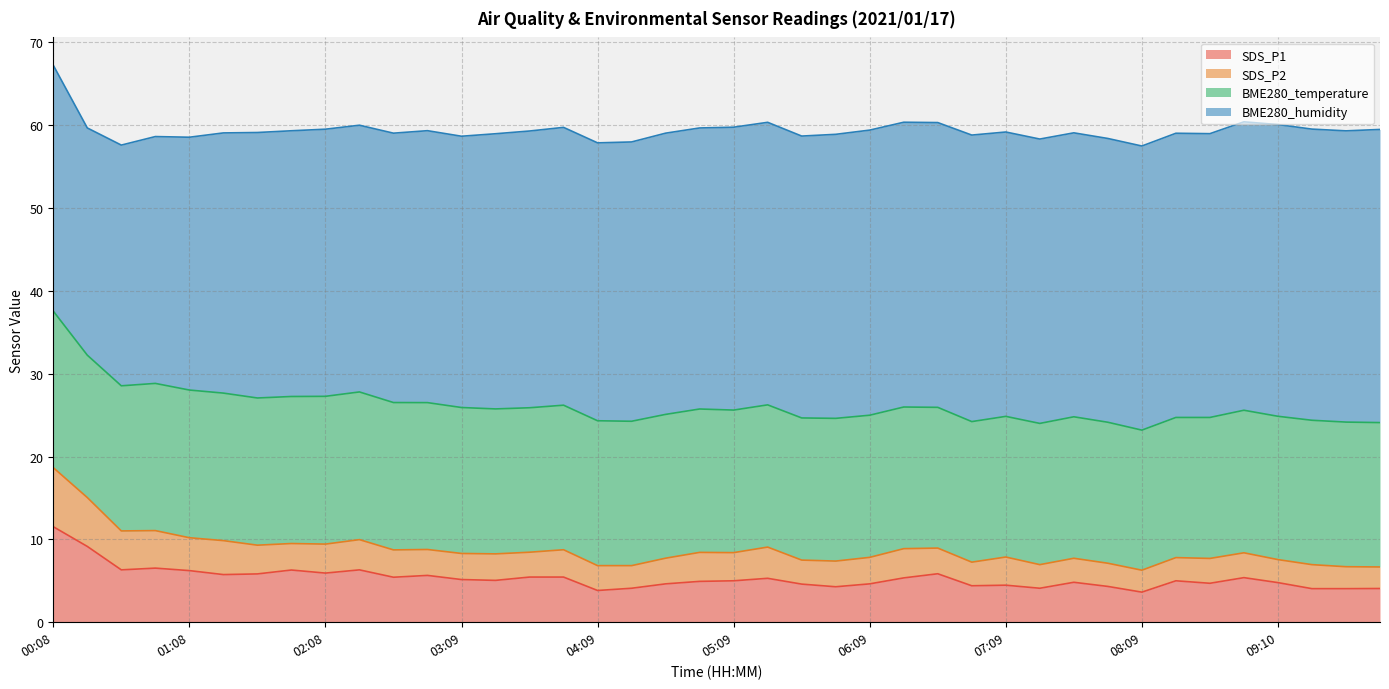

True or false: SDS_P2 and BME280_humidity cross at least once.

False